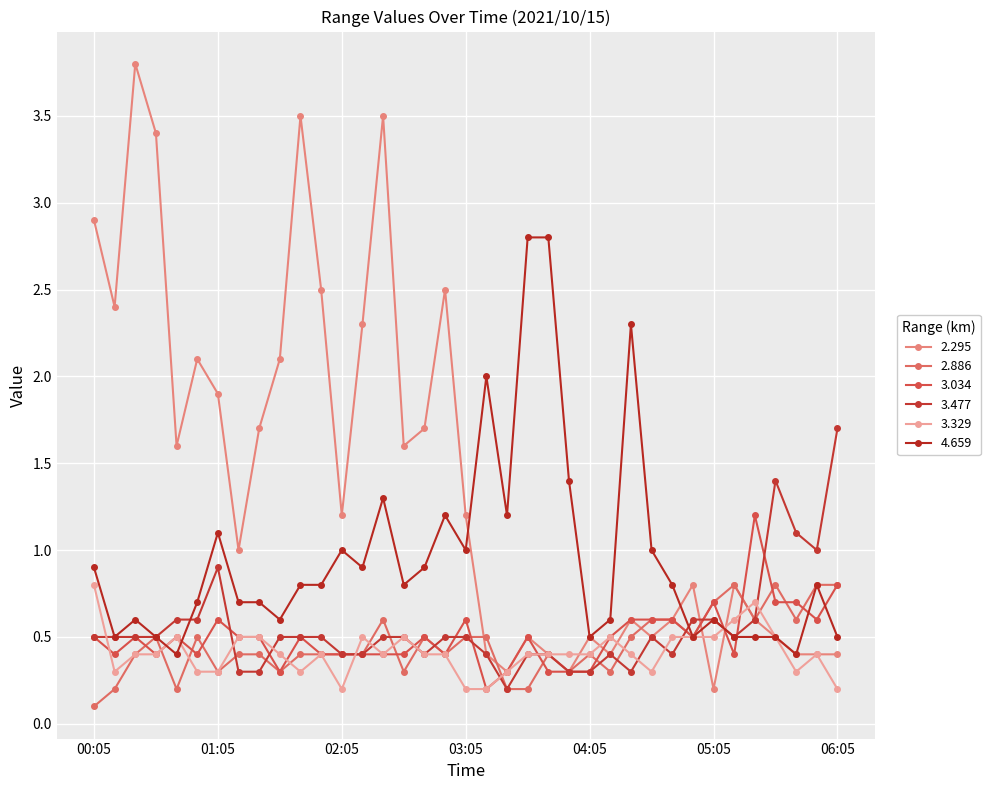

Does the chart display data point markers on the line(s)?

Yes